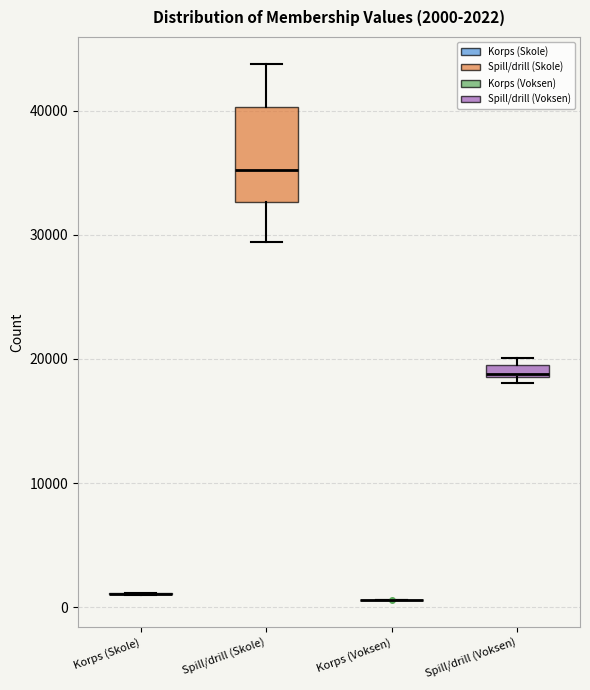

Comparing the boxes themselves (not the whiskers), which one is the tallest?

Spill/drill (Skole)